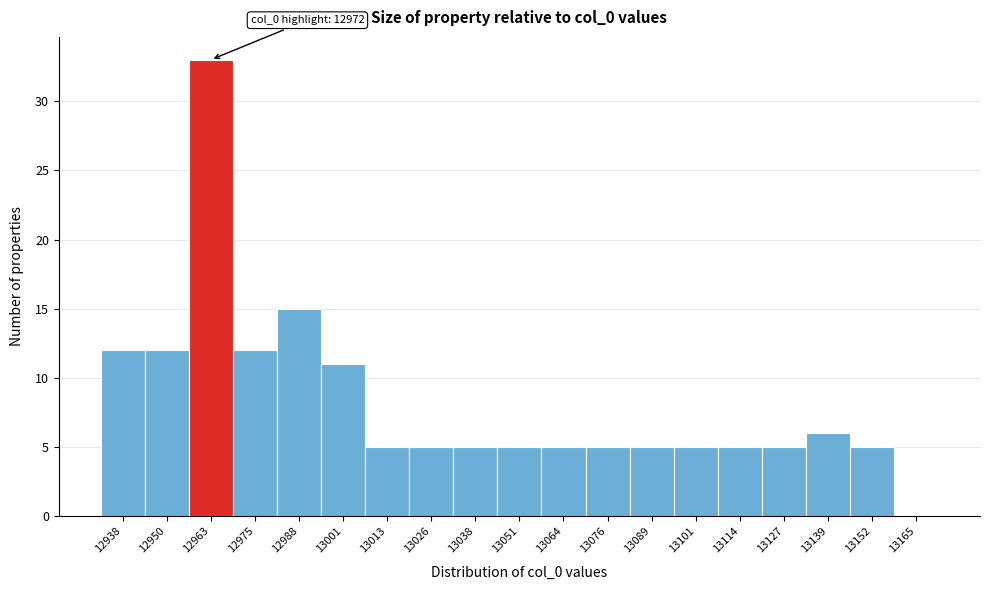

Reading left to right, list all the values displayed in this chart.

12938=12	12950=12	12963=33	12975=12	12988=15	13001=11	13013=5	13026=5	13038=5	13051=5	13064=5	13076=5	13089=5	13101=5	13114=5	13127=5	13139=6	13152=5	13165=0